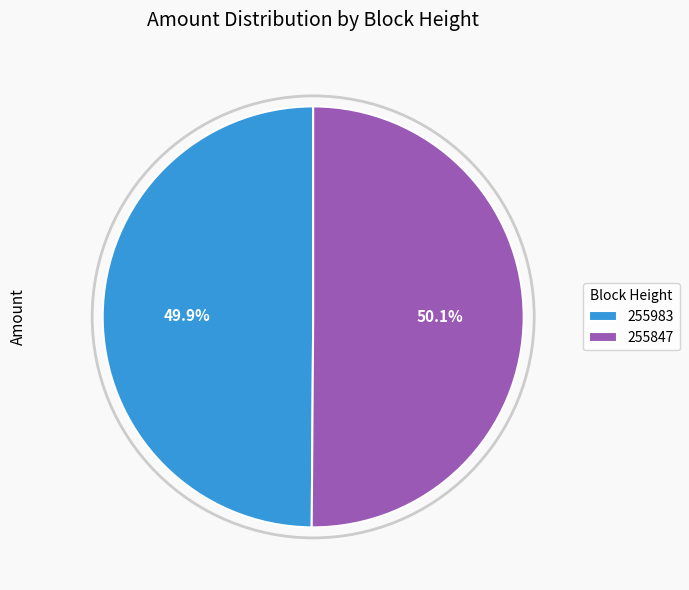

What is the ratio of the value at 255847 to the value at 255983?

1.0